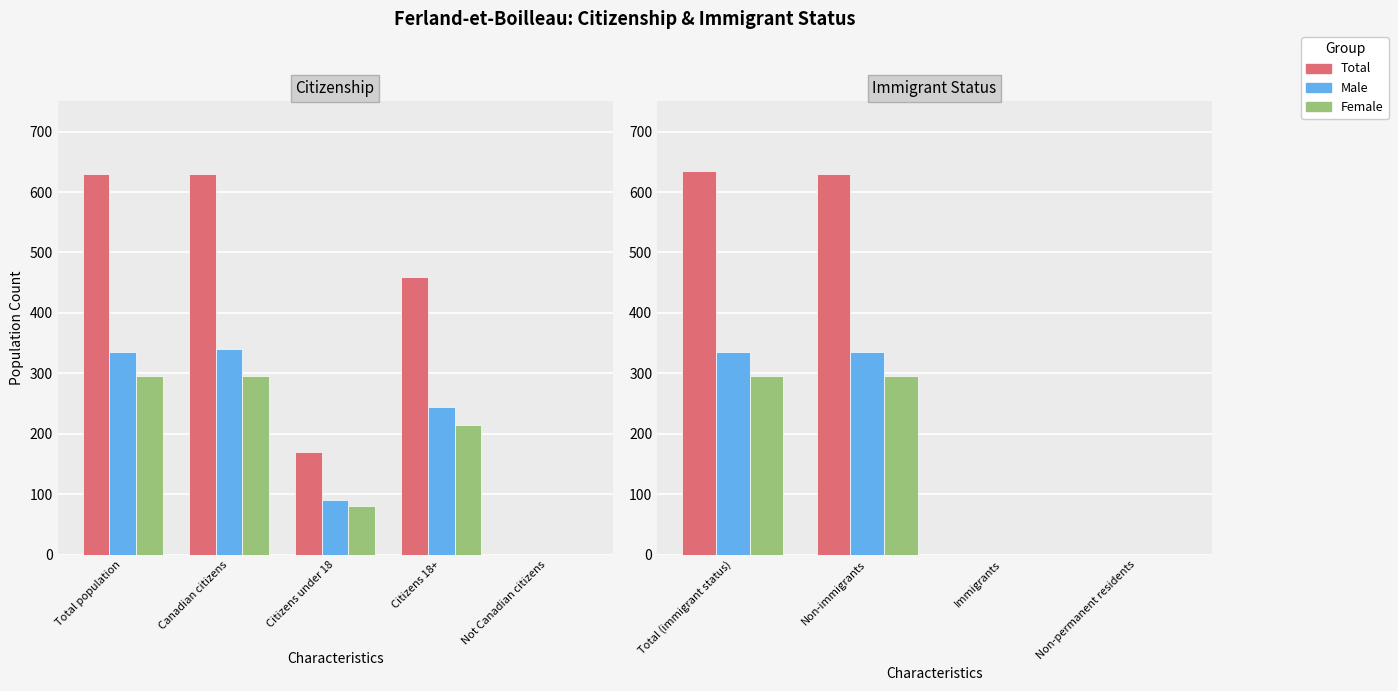

What is the label of the 3rd bar from the left?

Immigrants